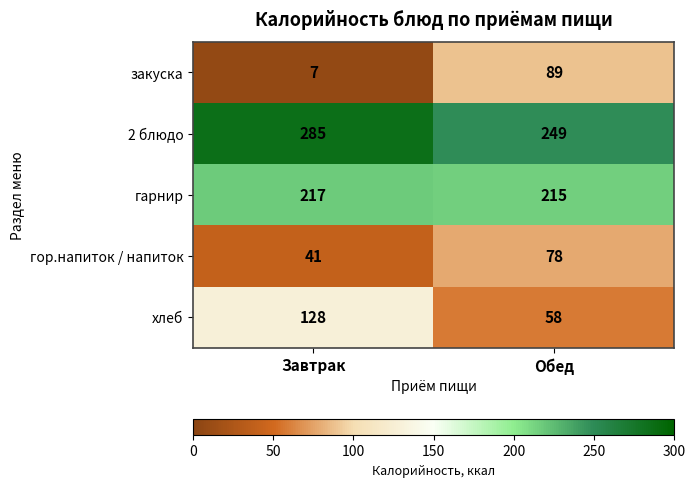

What is the minimum value shown in the chart?

7